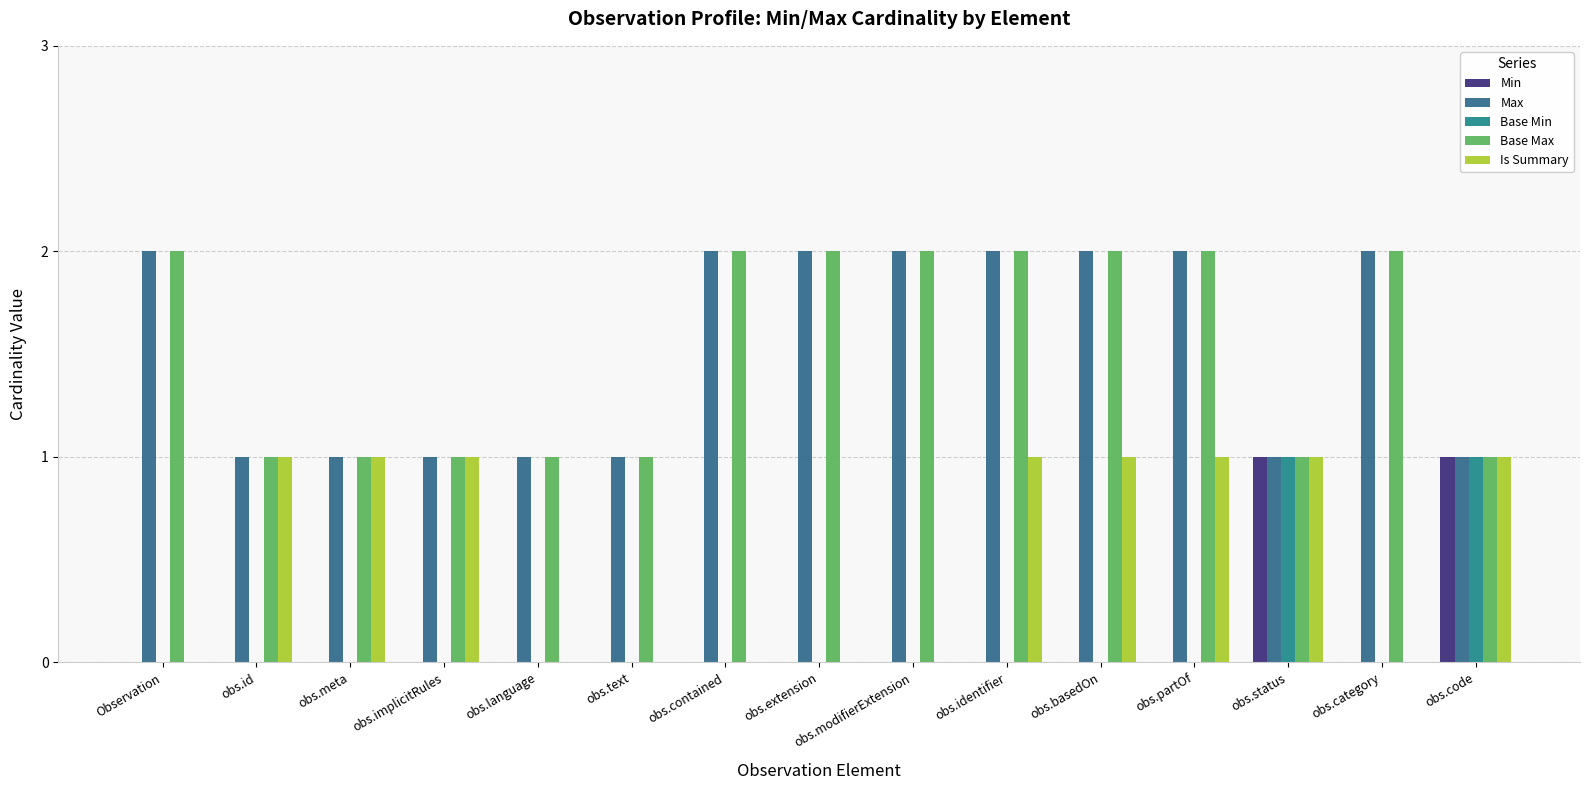

How many groups of bars are there?

15